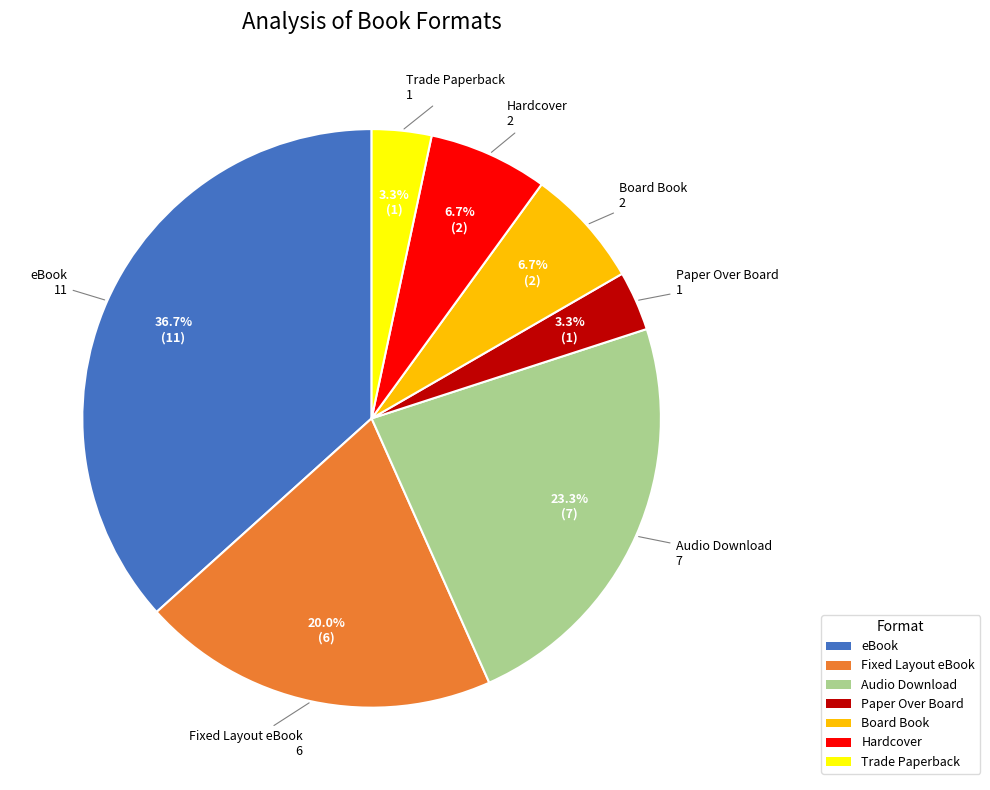

What percentage is NOT represented by Audio Download?

76.7%